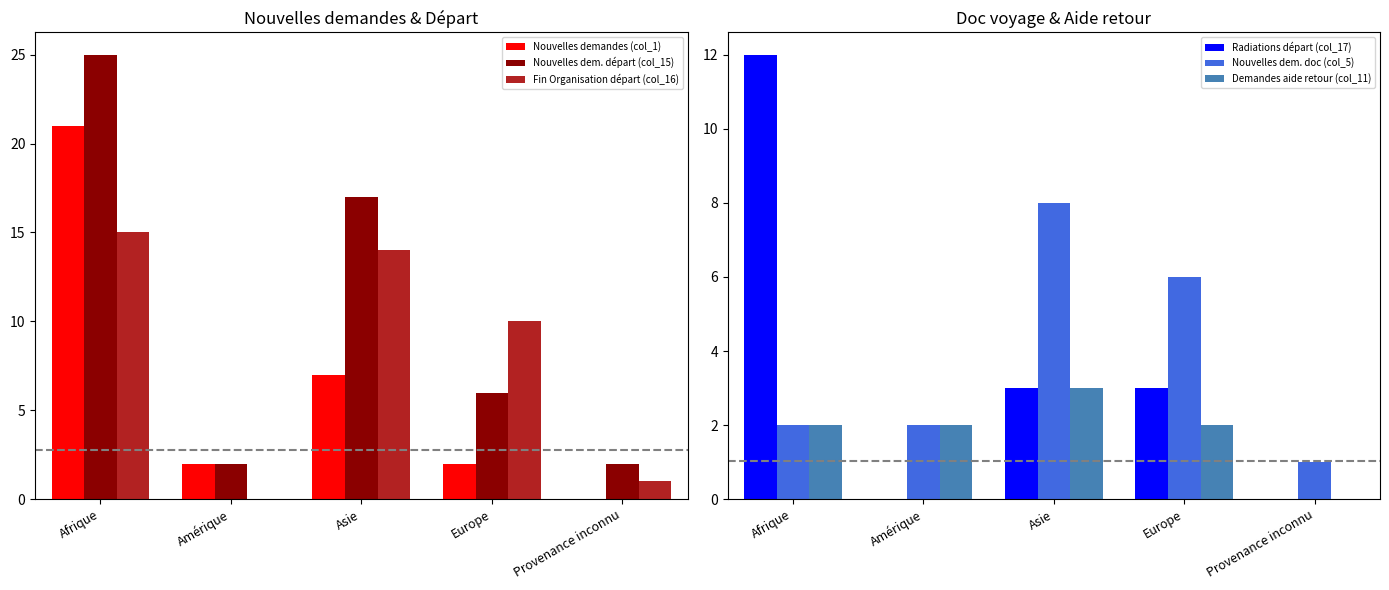

Reading left to right, list all the values displayed in this chart.

Nouvelles demandes (col_1): Afrique=21	Amérique=2	Asie=7	Europe=2	Provenance inconnu=0
Nouvelles dem. départ (col_15): Afrique=25	Amérique=2	Asie=17	Europe=6	Provenance inconnu=2
Fin Organisation départ (col_16): Afrique=15	Amérique=0	Asie=14	Europe=10	Provenance inconnu=1
Radiations départ (col_17): Afrique=12	Amérique=0	Asie=3	Europe=3	Provenance inconnu=0
Nouvelles dem. doc (col_5): Afrique=2	Amérique=2	Asie=8	Europe=6	Provenance inconnu=1
Demandes aide retour (col_11): Afrique=2	Amérique=2	Asie=3	Europe=2	Provenance inconnu=0